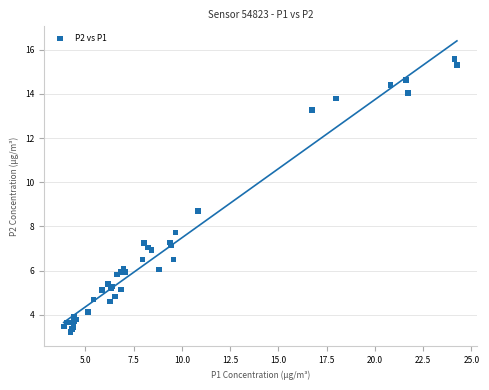

What Y value in the scatter plot is closest to 9?

8.7